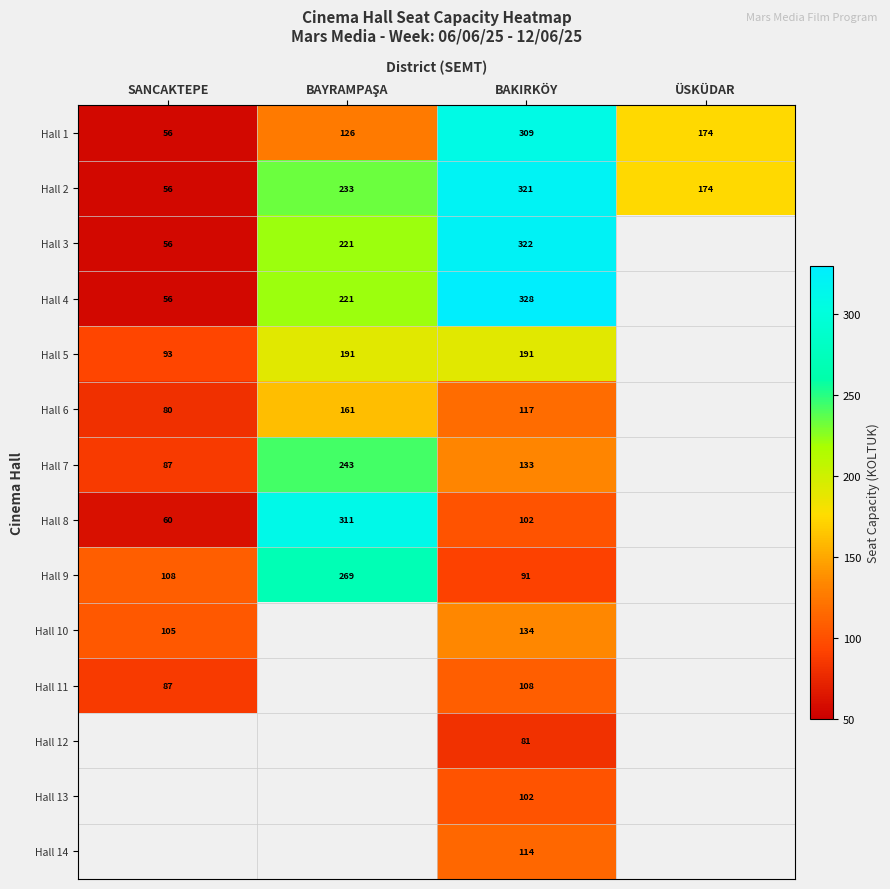

At which label does Hall 2 reach its minimum?

SANCAKTEPE